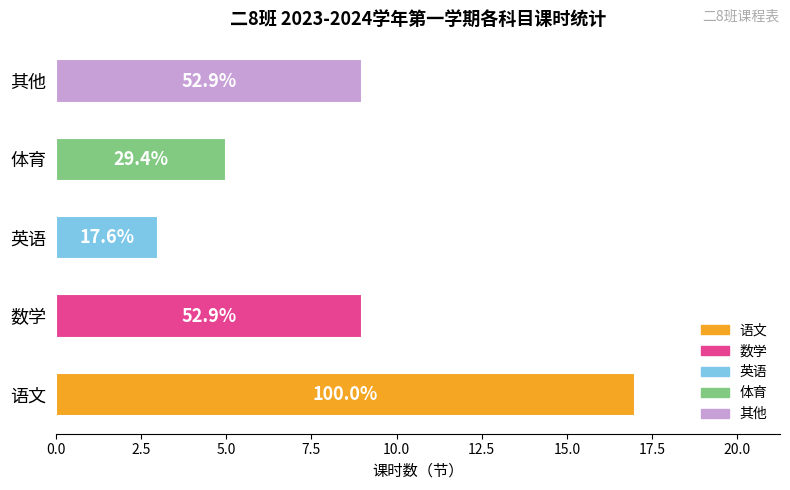

Does the chart contain any negative values?

No